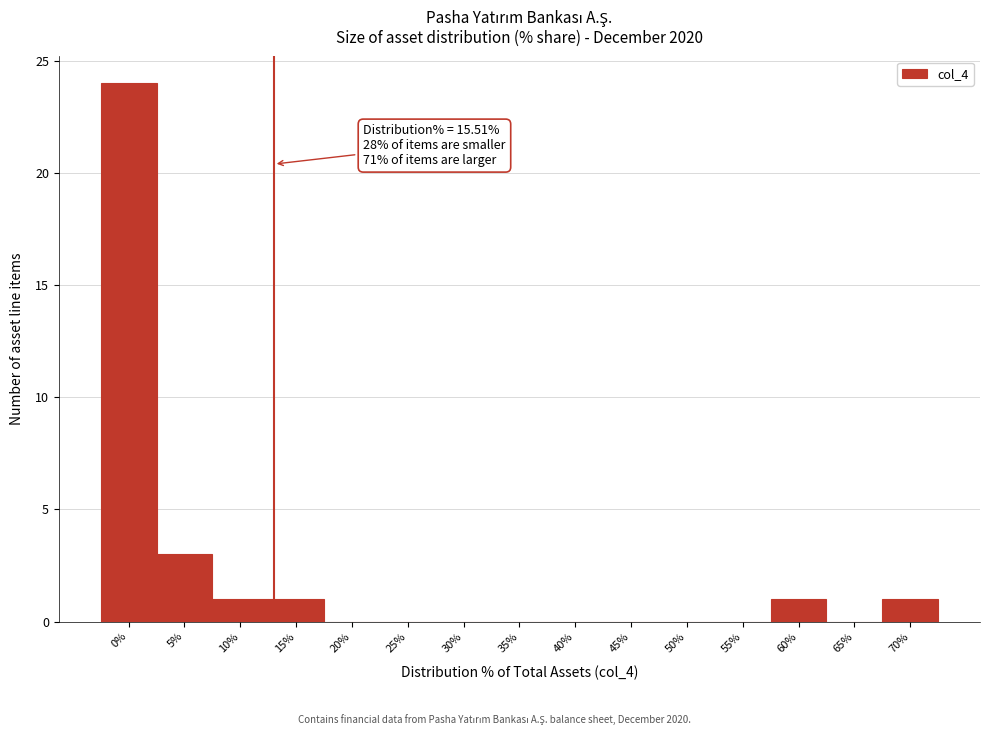

Reading left to right, transcribe all the data shown in this chart.

0%=24	5%=3	10%=1	15%=1	20%=0	25%=0	30%=0	35%=0	40%=0	45%=0	50%=0	55%=0	60%=1	65%=0	70%=1